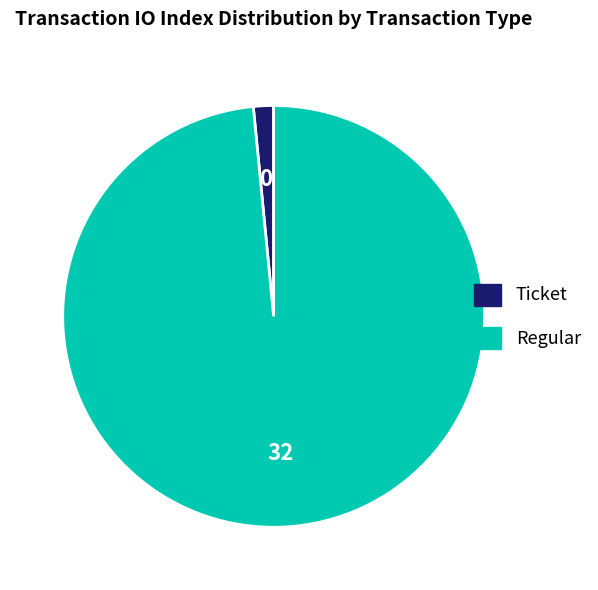

How many slices are in this pie chart?

2